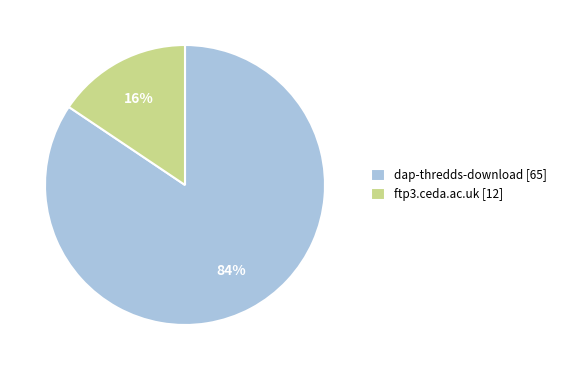

To the nearest percent, what percentage of the pie is dap-thredds-download?

84%